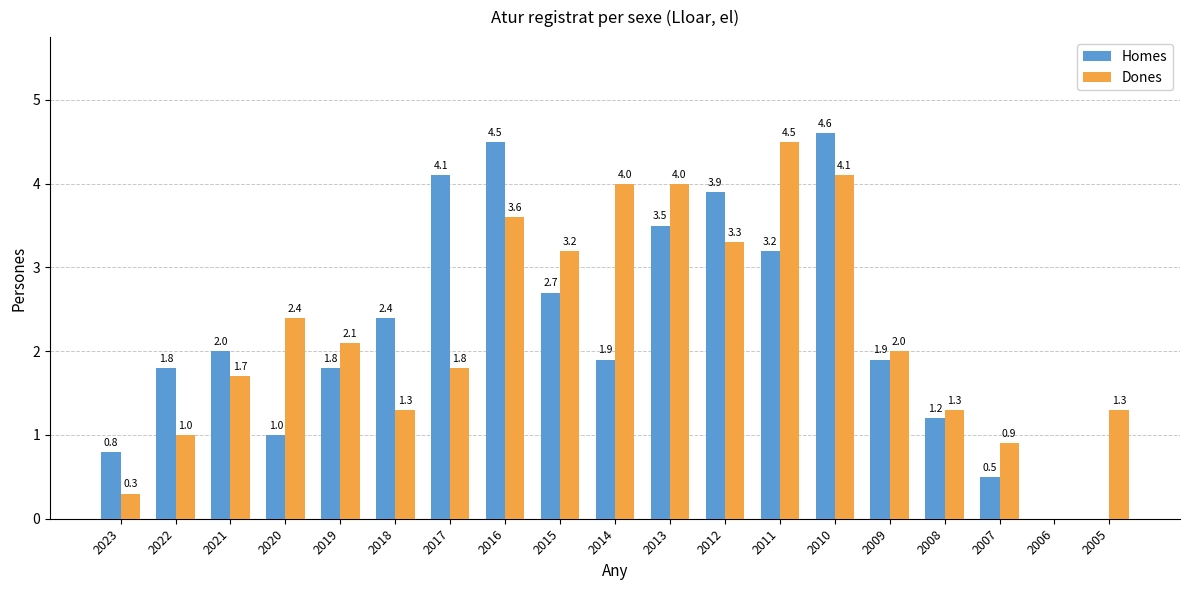

At which label does Homes reach its peak?

2010